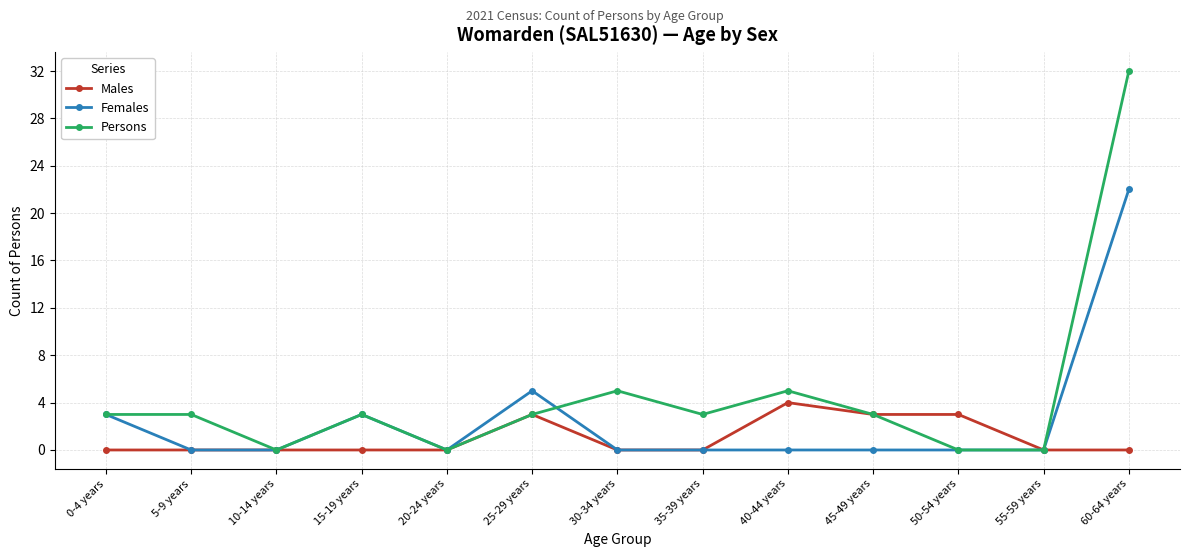

Reading left to right, what are all the values shown in this chart?

Males: 0-4 years=0	5-9 years=0	10-14 years=0	15-19 years=0	20-24 years=0	25-29 years=3	30-34 years=0	35-39 years=0	40-44 years=4	45-49 years=3	50-54 years=3	55-59 years=0	60-64 years=0
Females: 0-4 years=3	5-9 years=0	10-14 years=0	15-19 years=3	20-24 years=0	25-29 years=5	30-34 years=0	35-39 years=0	40-44 years=0	45-49 years=0	50-54 years=0	55-59 years=0	60-64 years=22
Persons: 0-4 years=3	5-9 years=3	10-14 years=0	15-19 years=3	20-24 years=0	25-29 years=3	30-34 years=5	35-39 years=3	40-44 years=5	45-49 years=3	50-54 years=0	55-59 years=0	60-64 years=32